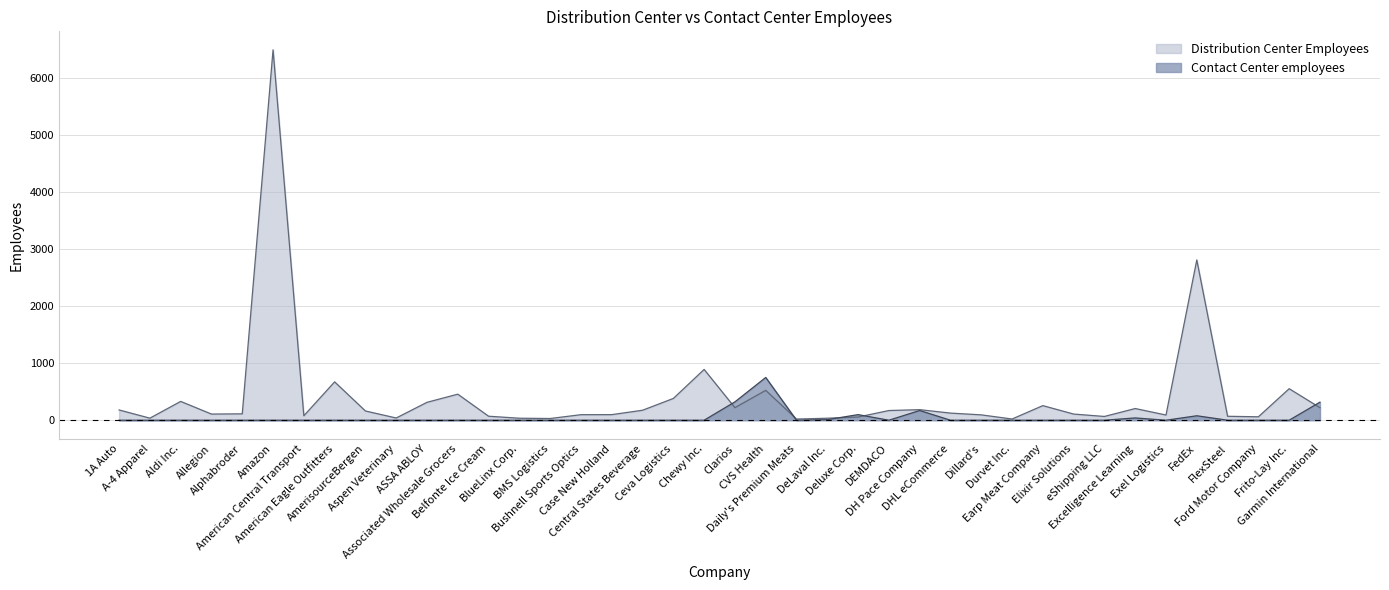

What are all the series names shown in the legend?

Distribution Center Employees, Contact Center employees